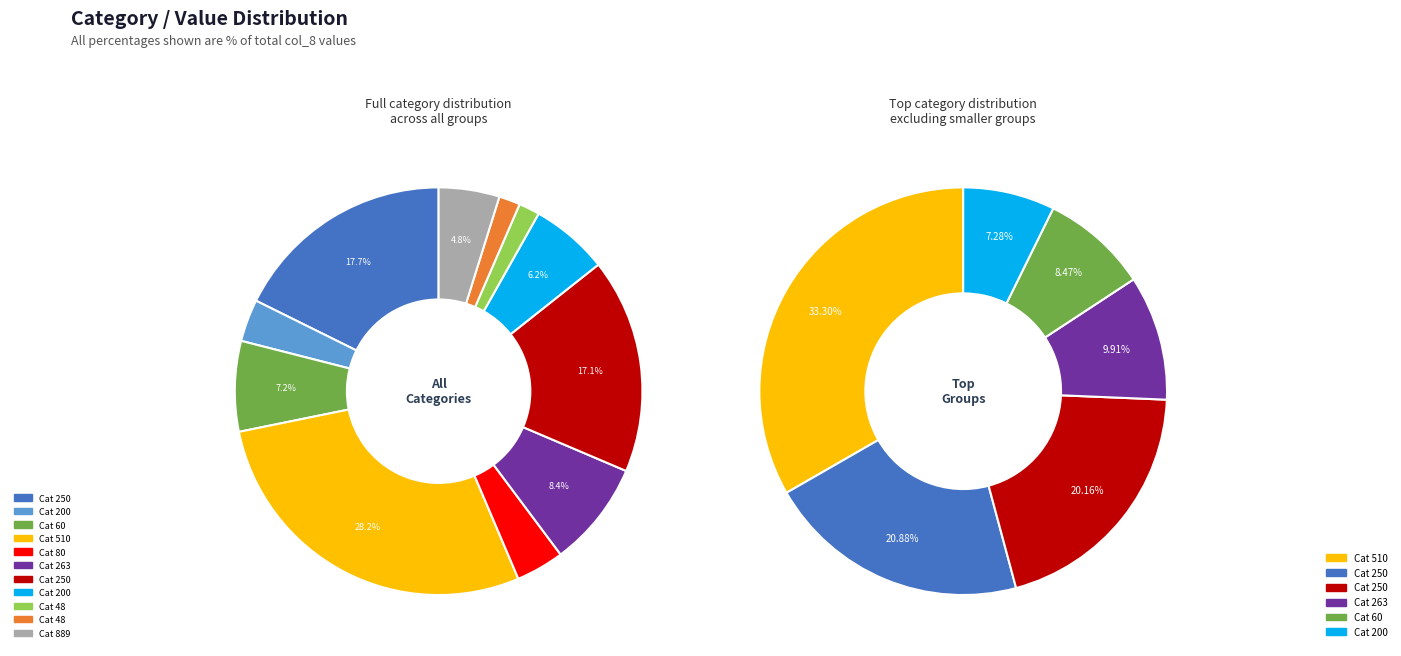

Does 80 account for over 50% of the chart?

No